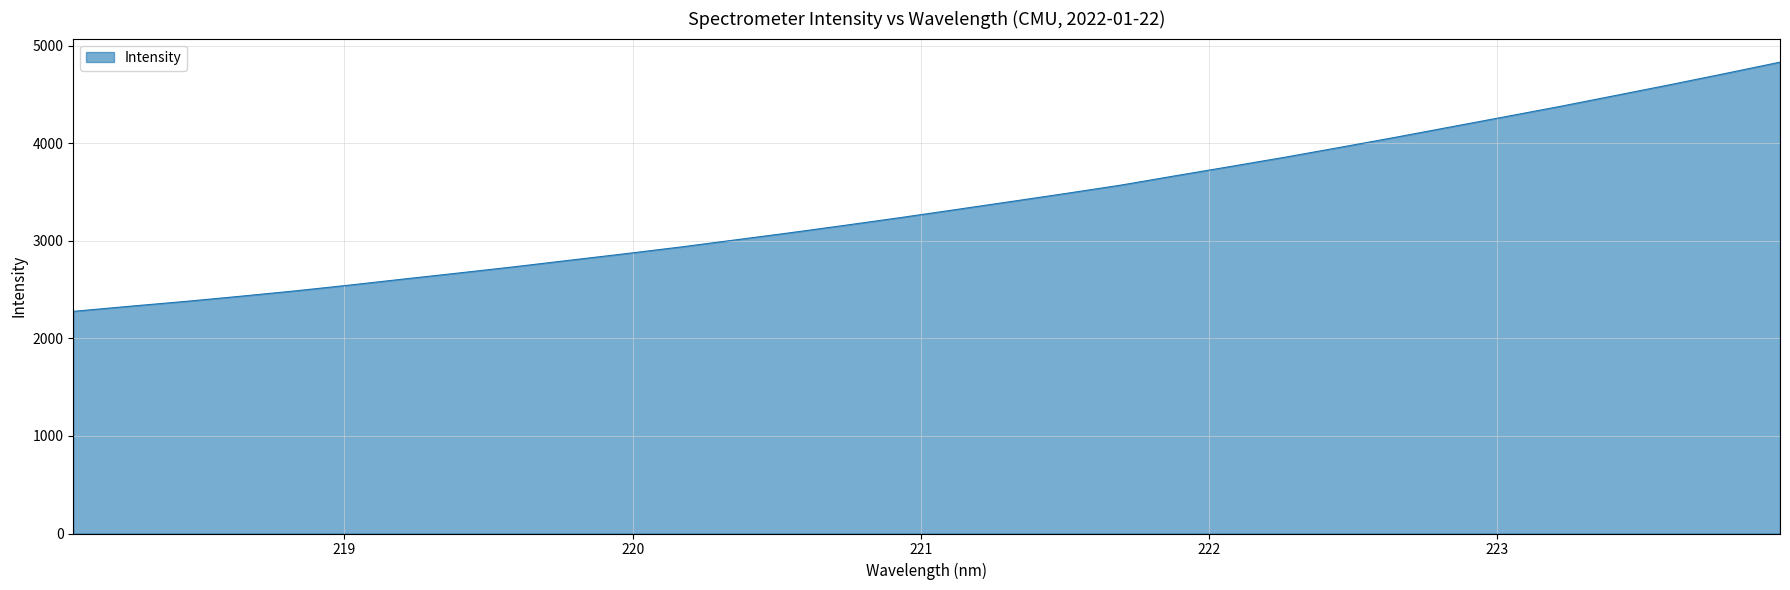

What is the difference between the maximum and minimum values?

2555.7